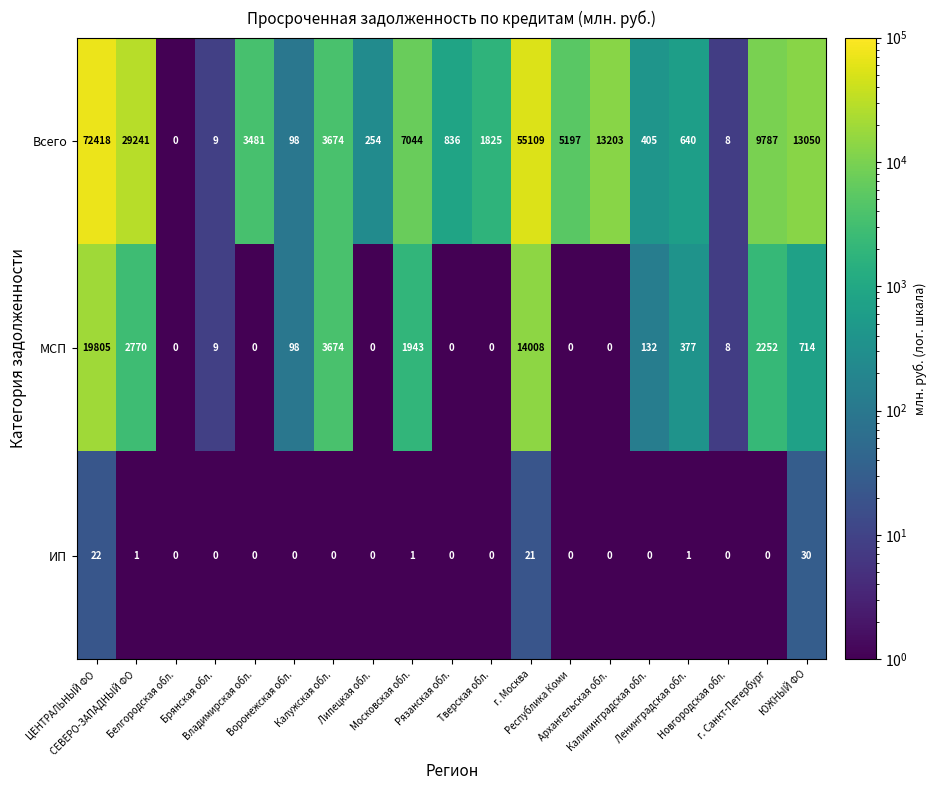

Which series has the largest range (max minus min)?

Всего